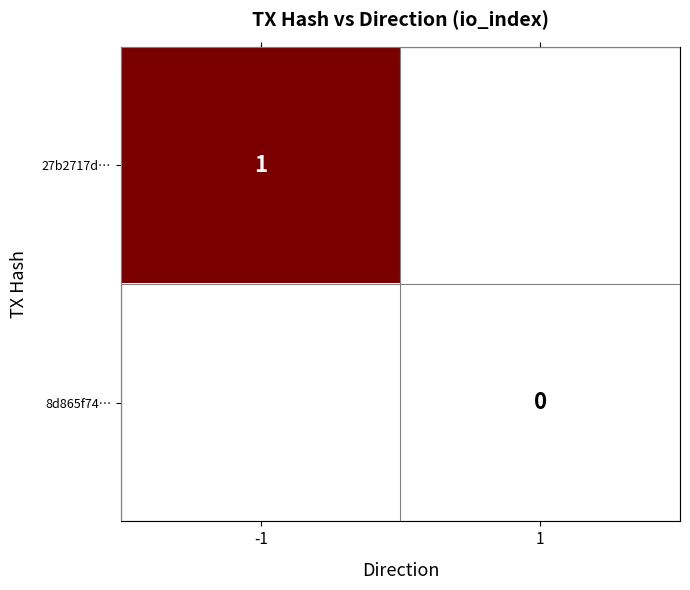

How many categories are shown in the chart?

2